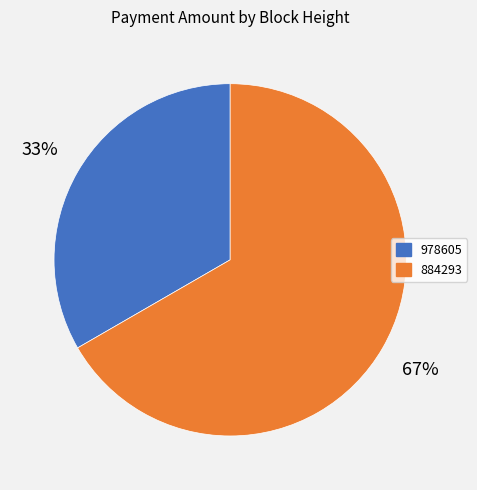

Which slice is the largest?

884293